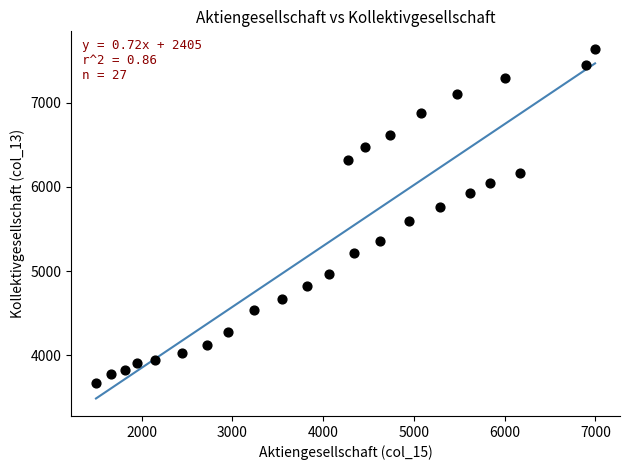

What is the range of Y values (max minus min)?

3973